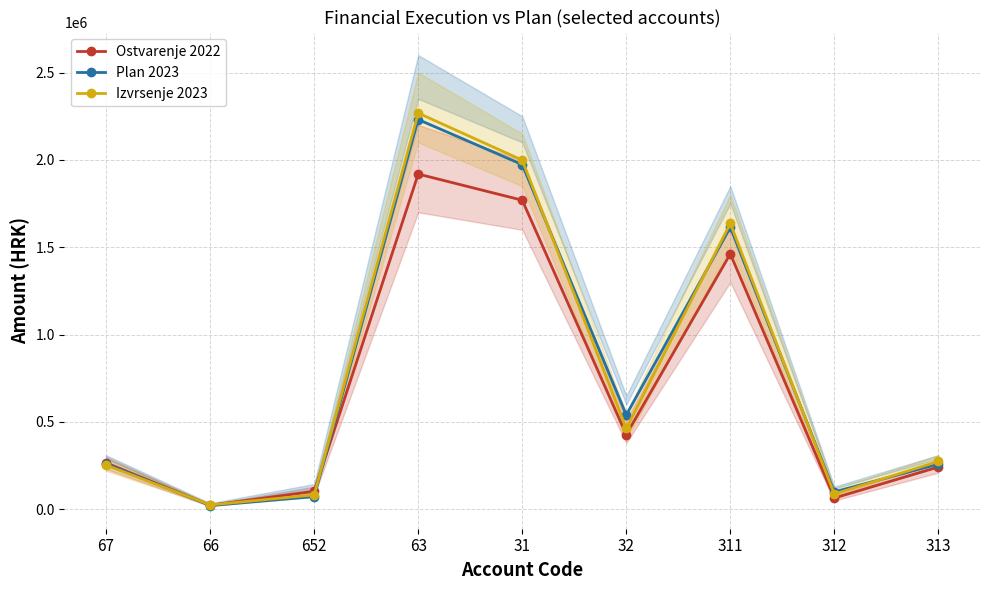

Is it true that Plan 2023 equals 2231184.2 at 63?

True